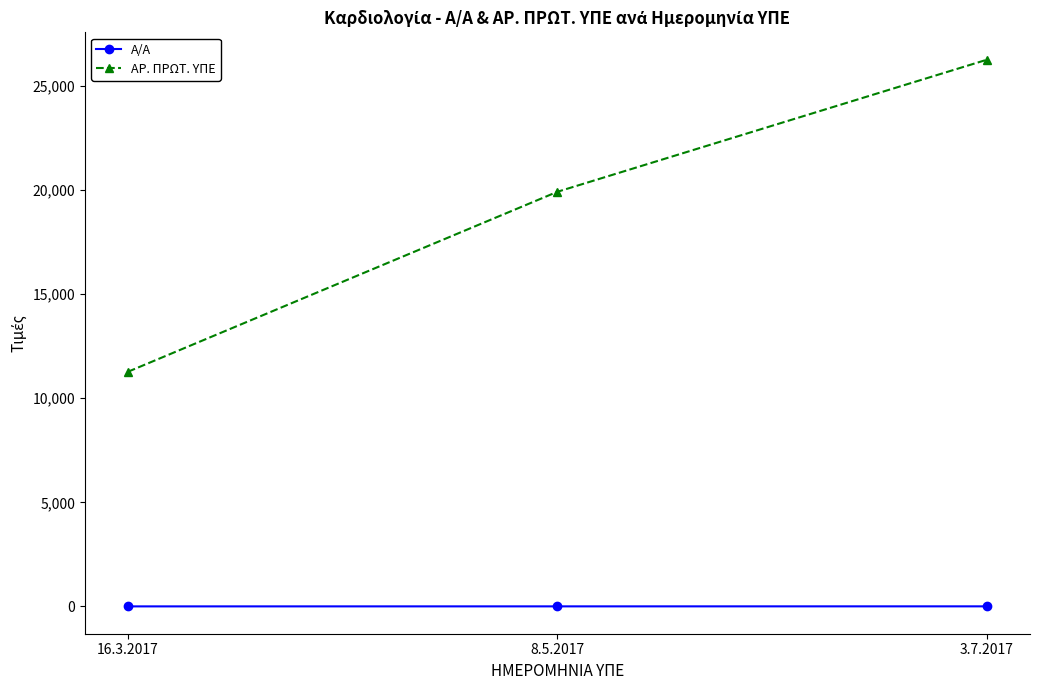

At which label is ΑΡ. ΠΡΩΤ. ΥΠΕ closest to 18767?

8.5.2017